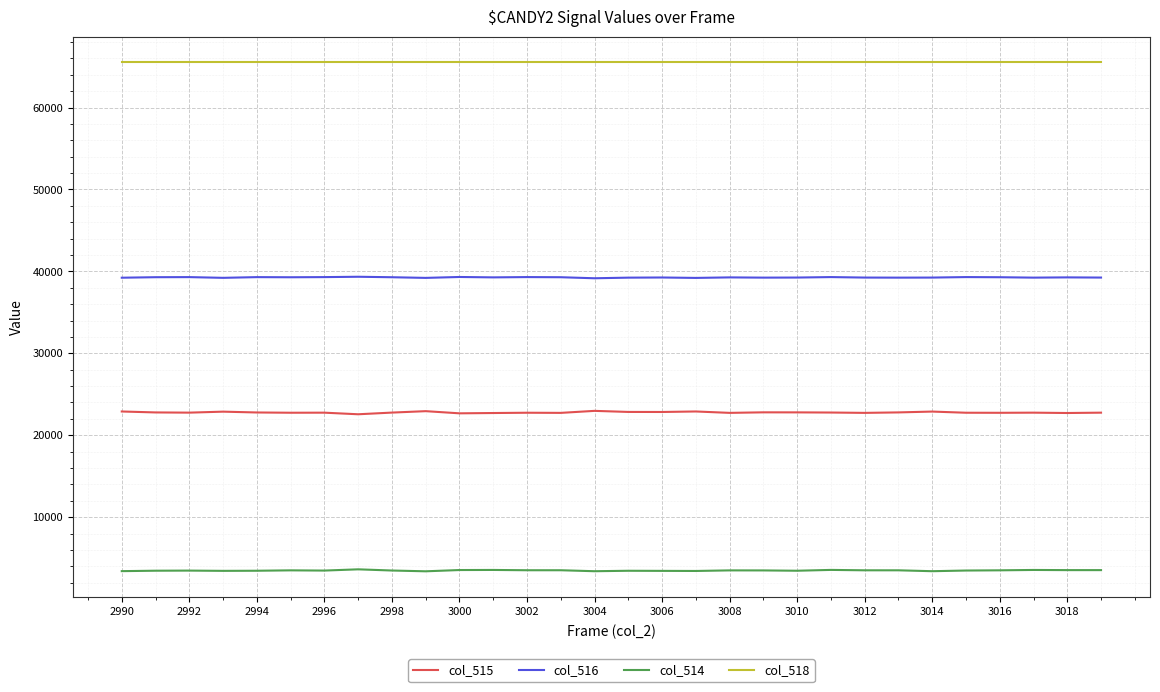

Does the chart display data point markers on the line(s)?

No